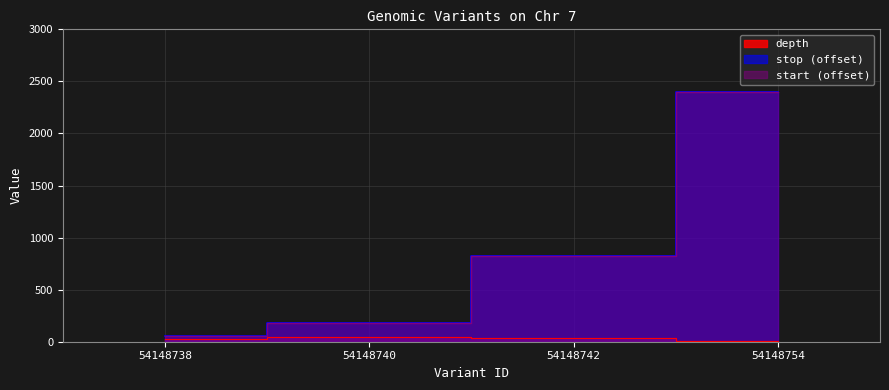

What is the value of the depth point at the 1st from the left?

30